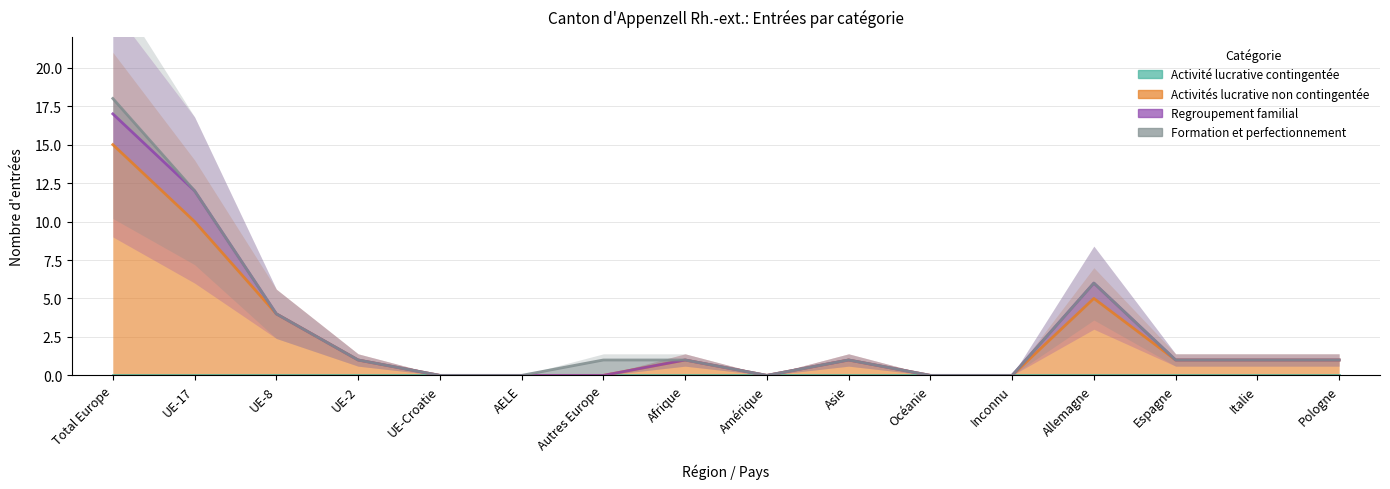

Read the Formation et perfectionnement value at Allemagne.

6